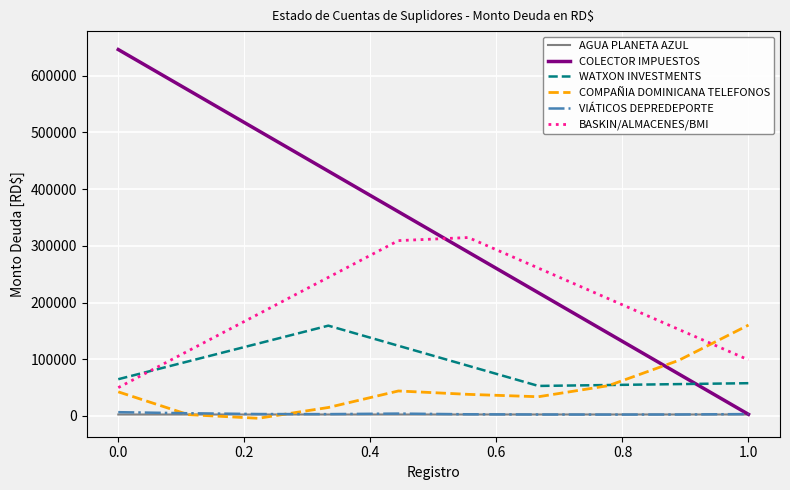

Does the chart display data point markers on the line(s)?

No